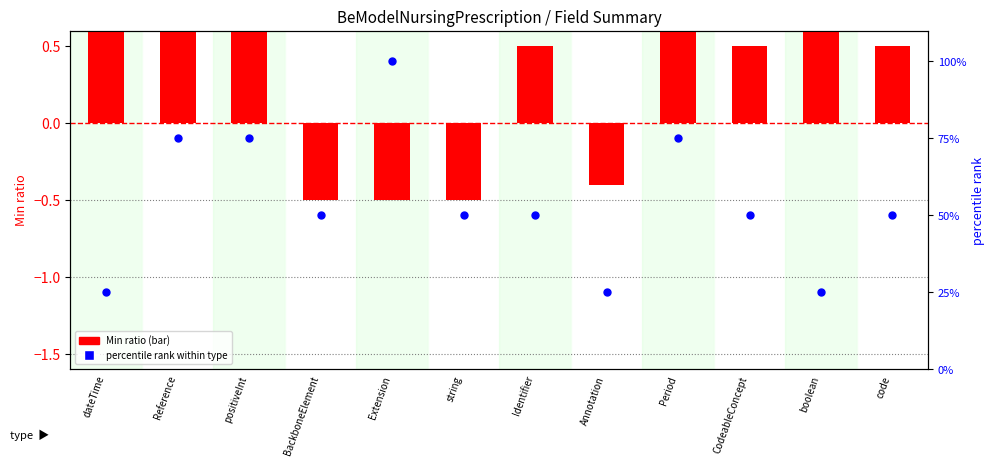

What are all the series names shown in the legend?

Min ratio, percentile rank within type